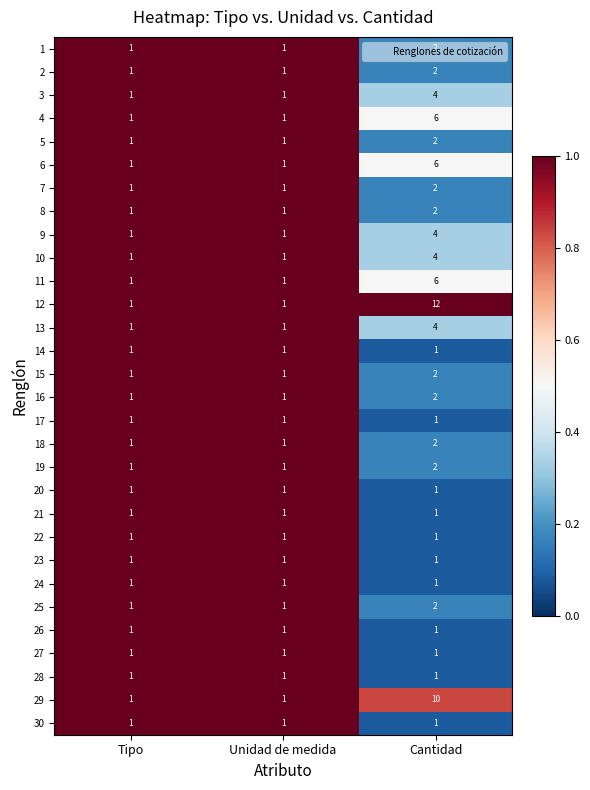

Which category has the highest value across all series?

Cantidad